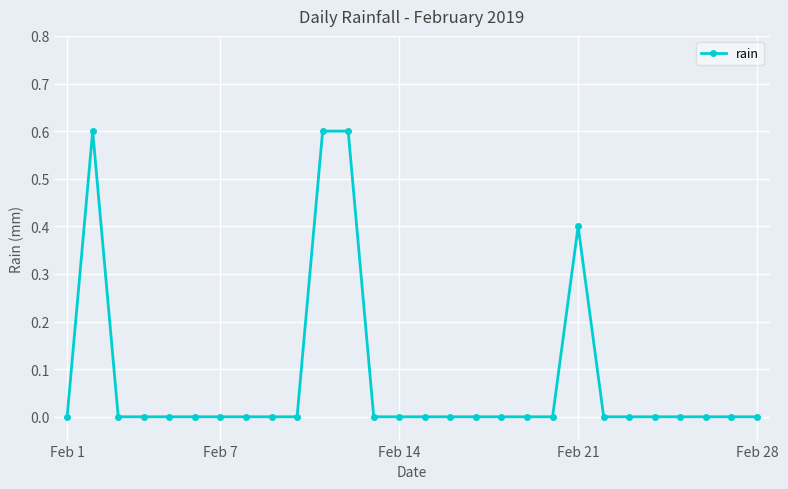

How many lines are shown in the chart?

1